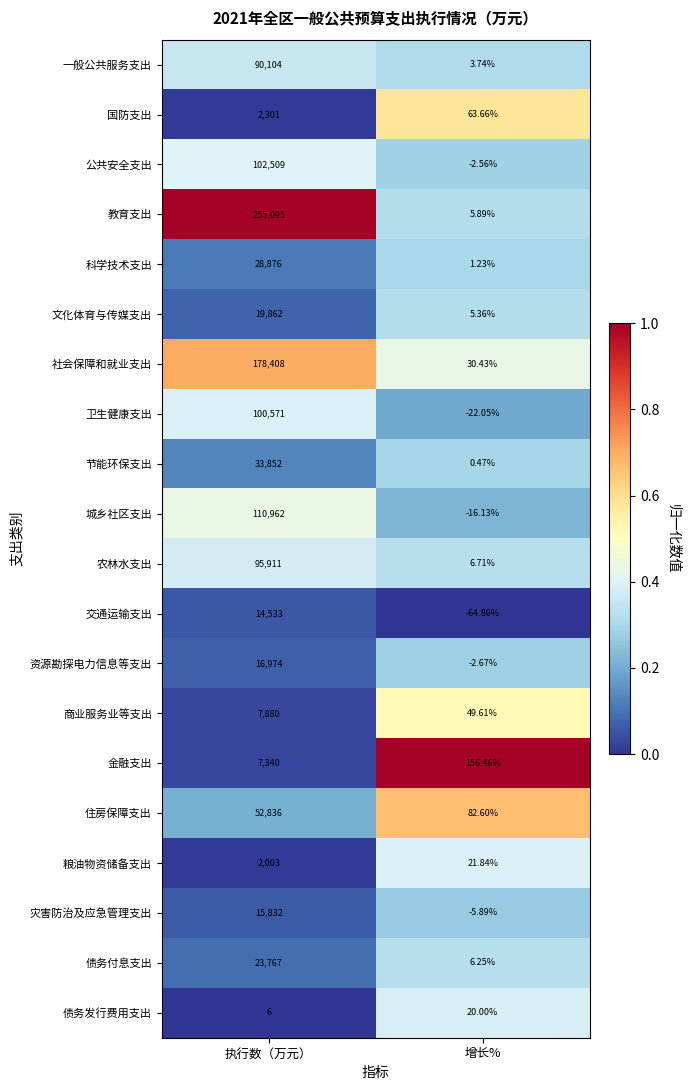

Which category has the highest value across all series?

执行数（万元）